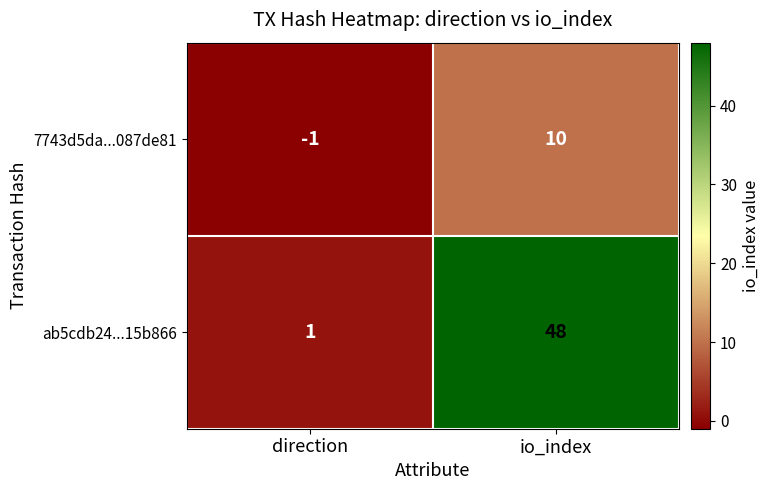

How many categories are shown in the chart?

2